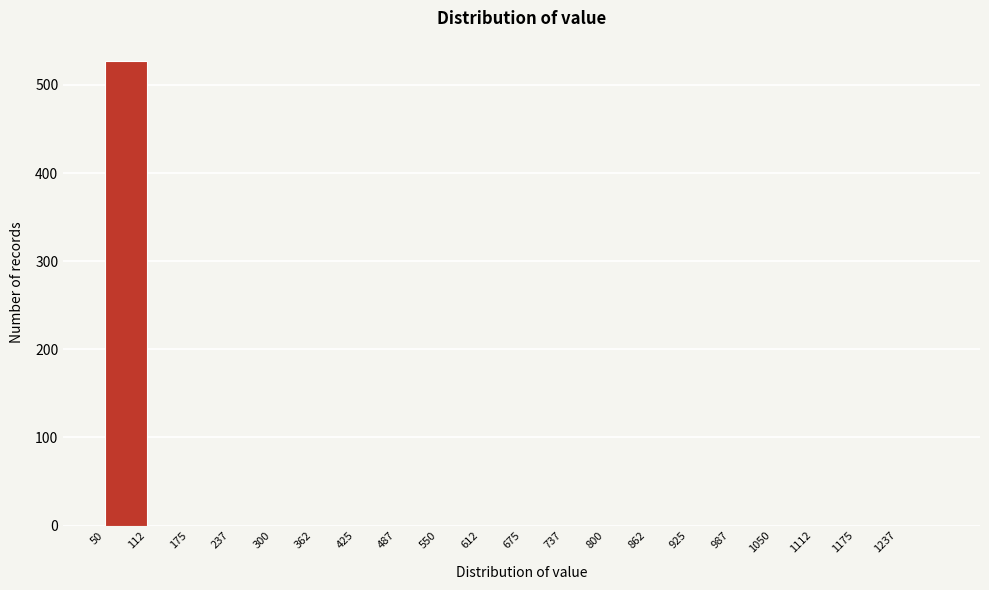

Over which range of the x-axis is the bar tallest?

50 to 110